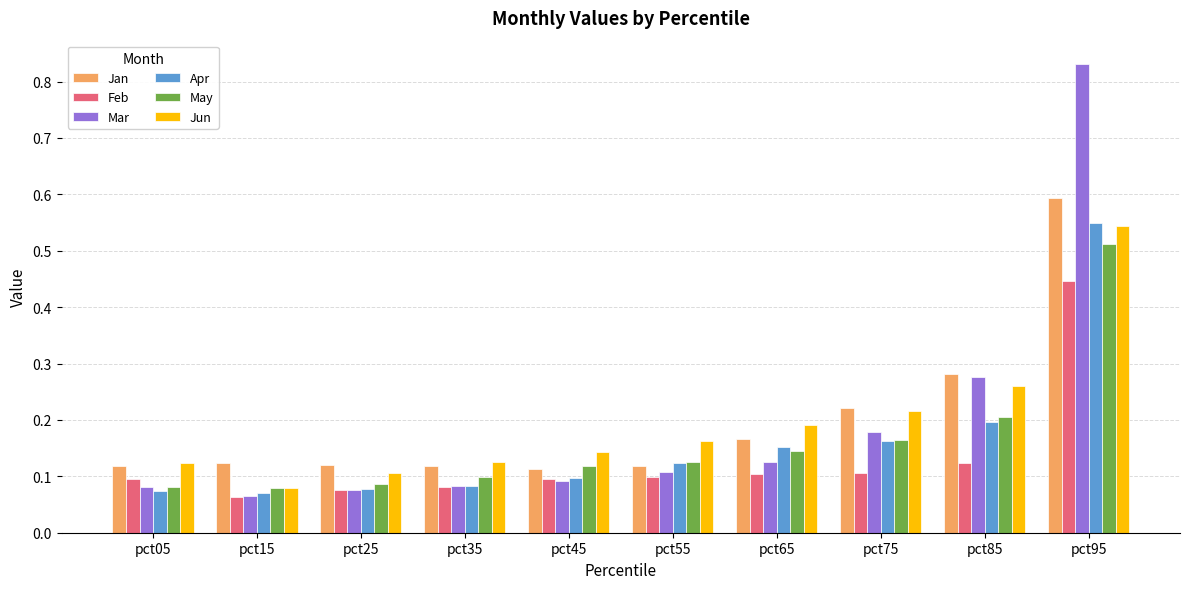

The value of Jun at pct65 is 0.3. True or false?

False